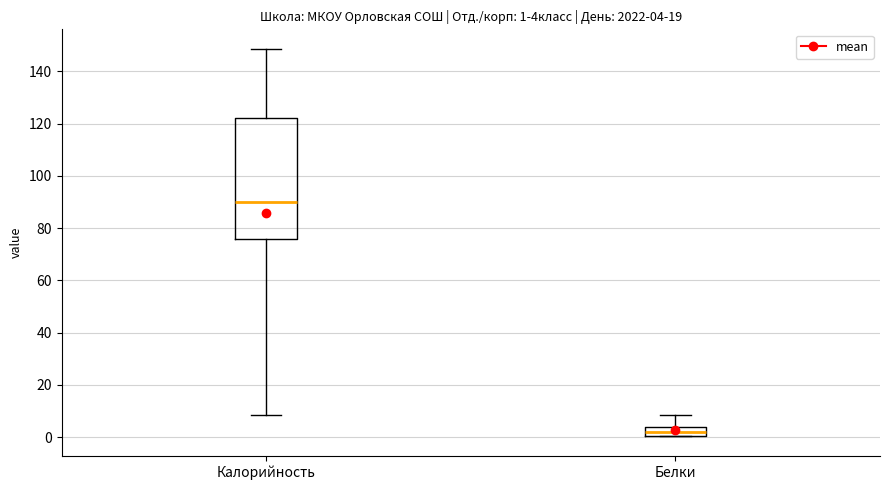

Which box has the highest median line?

Калорийность